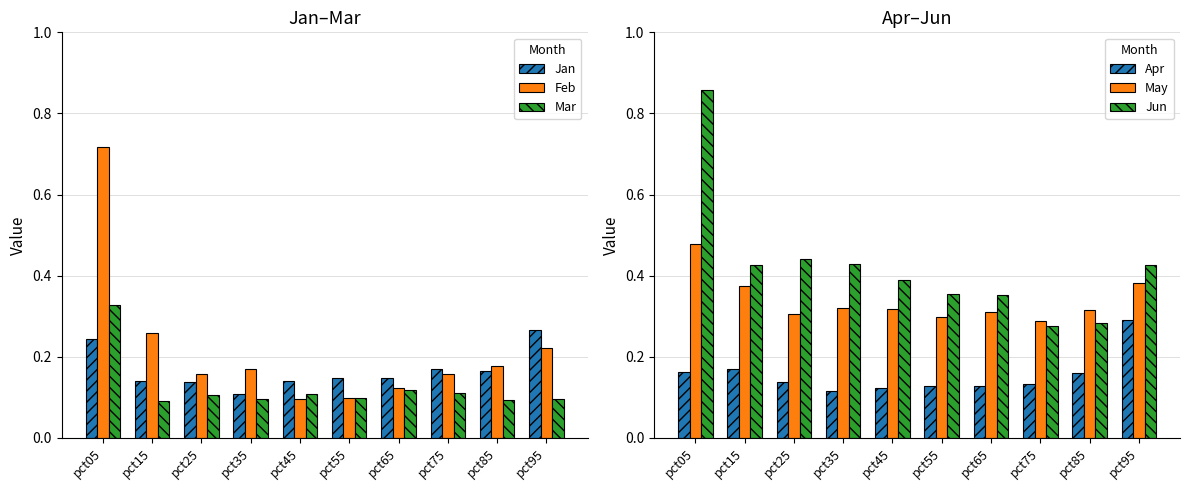

Rank the series by their maximum value, from highest to lowest.

Jun, Feb, May, Mar, Apr, Jan